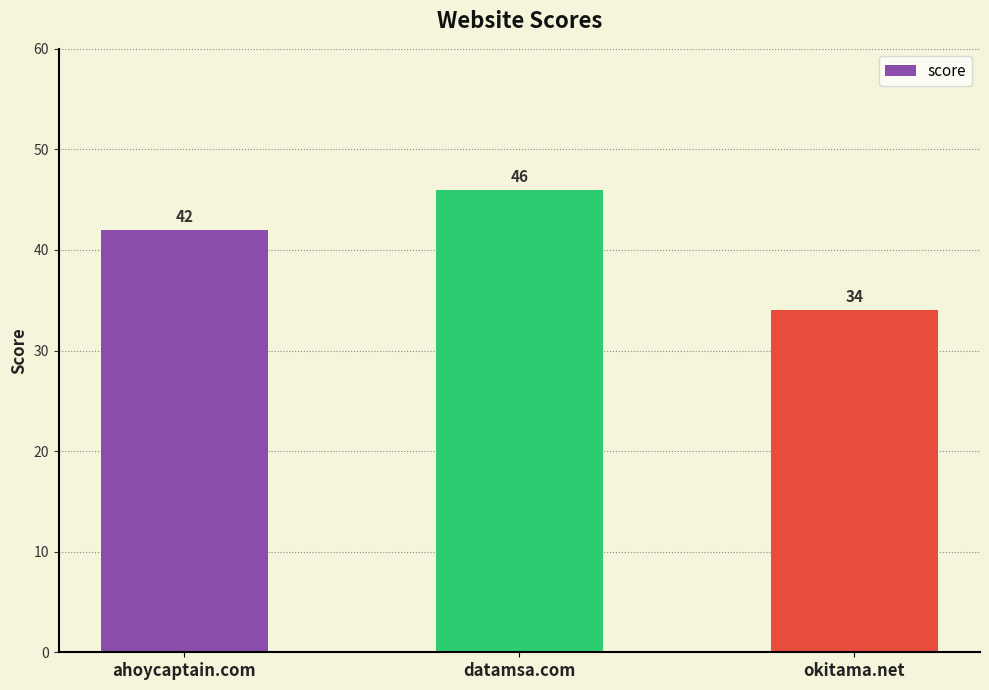

How many bars are there in total?

3